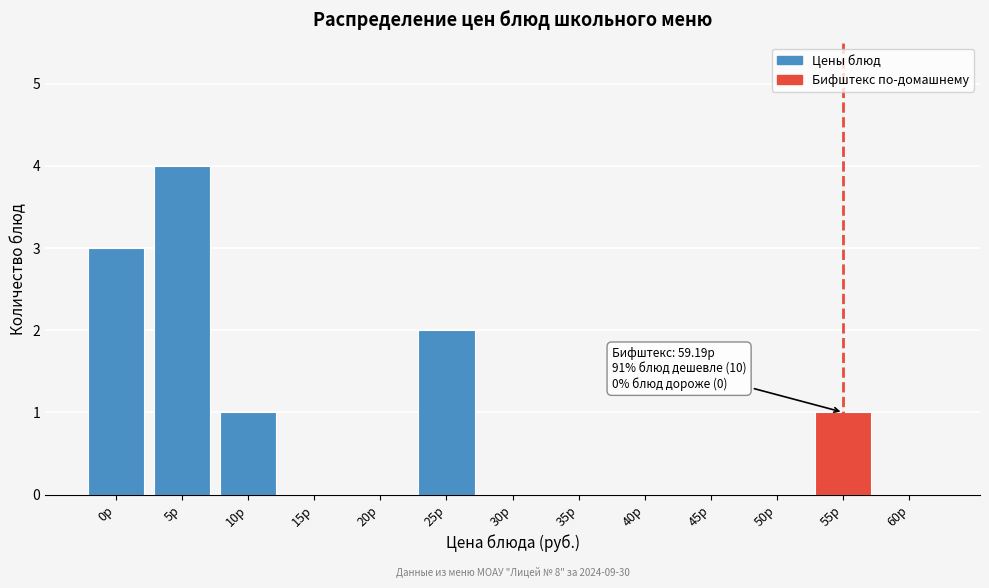

Reading left to right, list all the values displayed in this chart.

0р=3	5р=4	10р=1	15р=0	20р=0	25р=2	30р=0	35р=0	40р=0	45р=0	50р=0	55р=1	60р=0